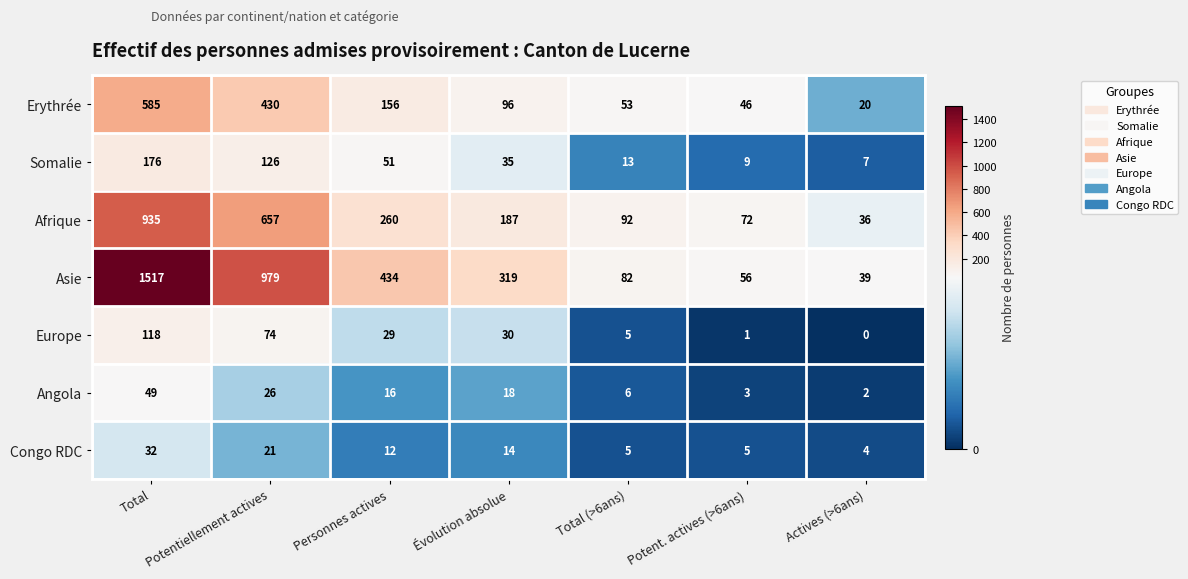

Rank the series by their maximum value, from highest to lowest.

Asie, Afrique, Erythrée, Somalie, Europe, Angola, Congo RDC